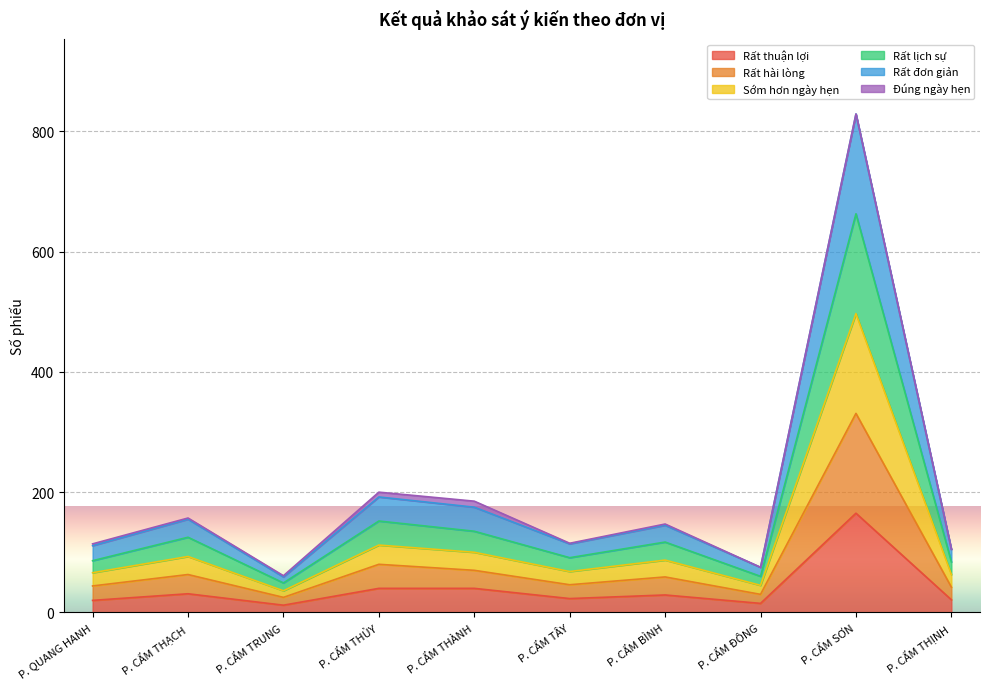

Is it true that Rất thuận lợi equals 273 at P. CẨM SƠN?

False